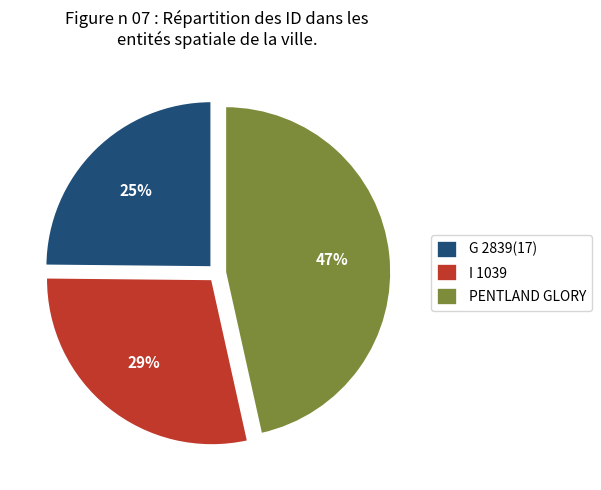

What percentage is the I 1039 slice, to the nearest percent?

29%